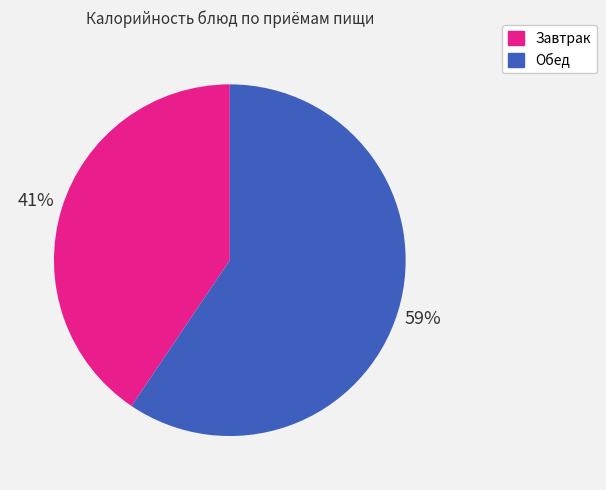

To the nearest percent, what is the average slice percentage?

50%